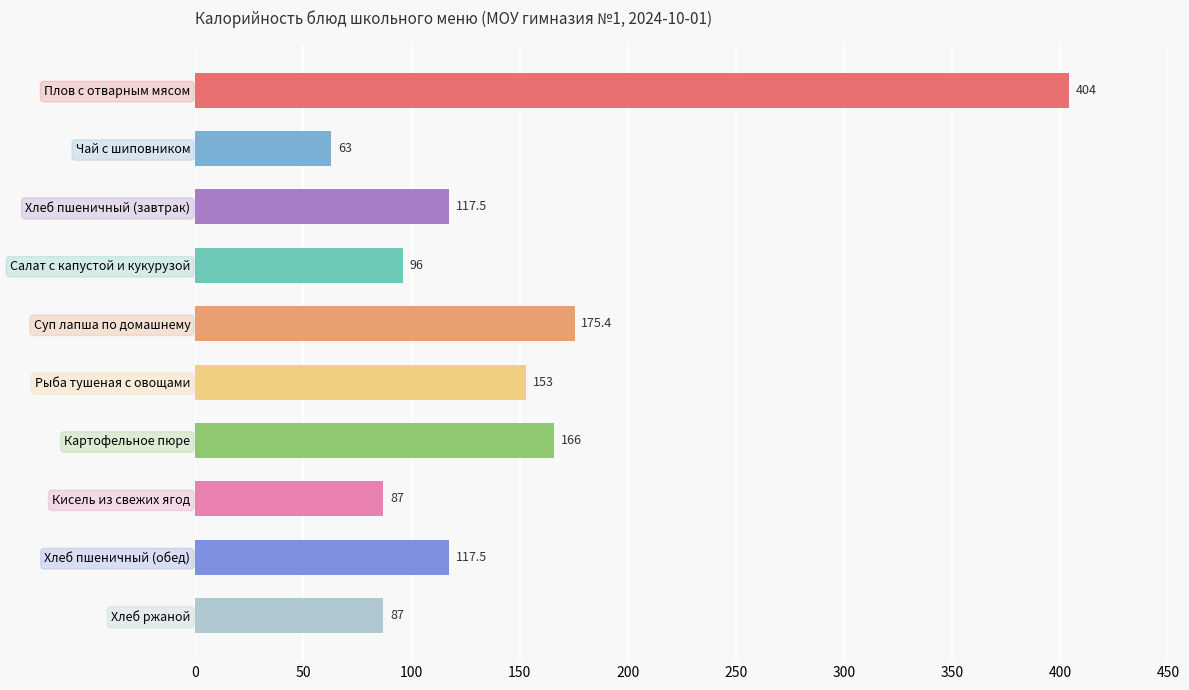

What is the difference between the maximum and minimum values?

341.0